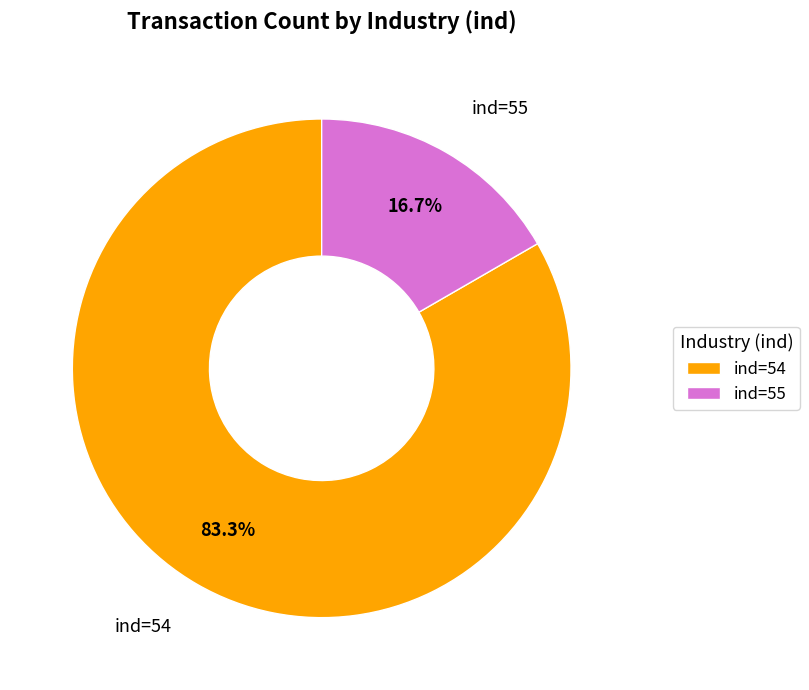

How many slices are in this pie chart?

2